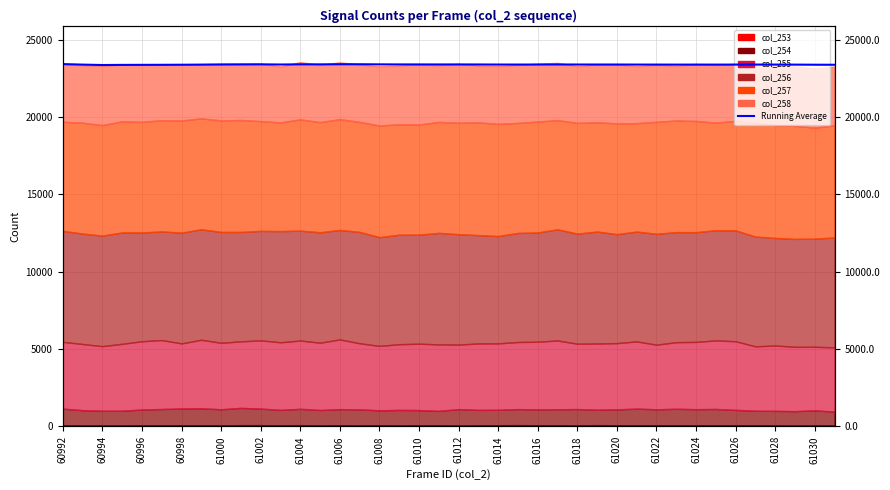

How many interior local valleys (lower than both neighbors) does the data have?

9